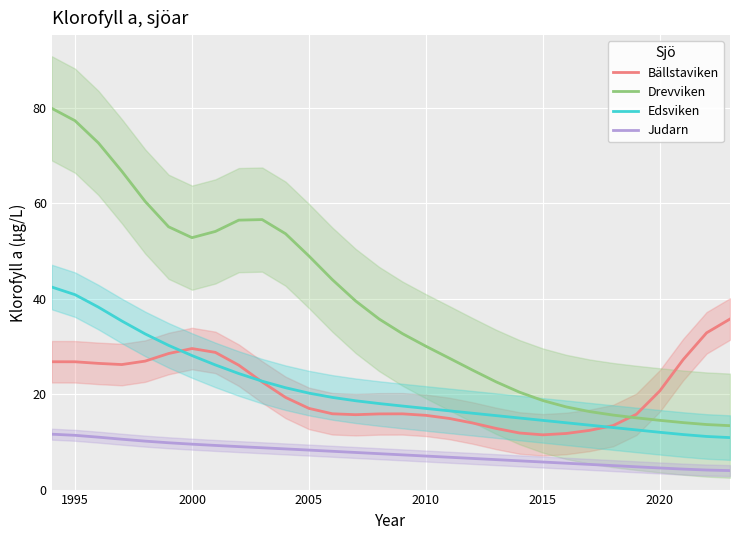

True or false: Drevviken and Judarn cross at least once.

False